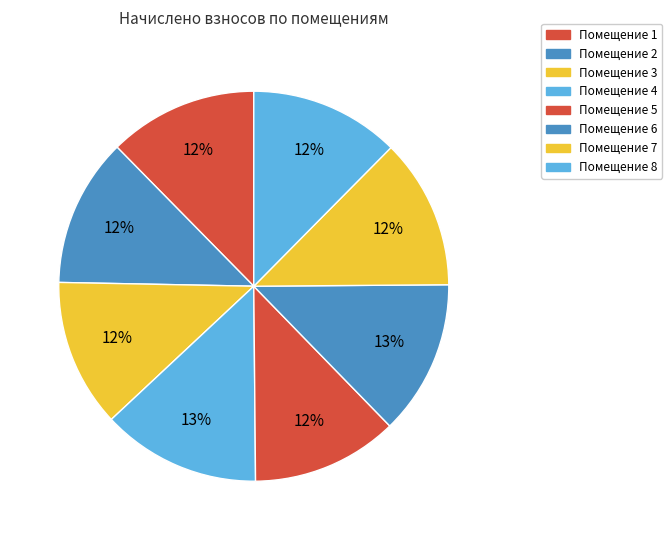

Count the number of slices in the pie.

8